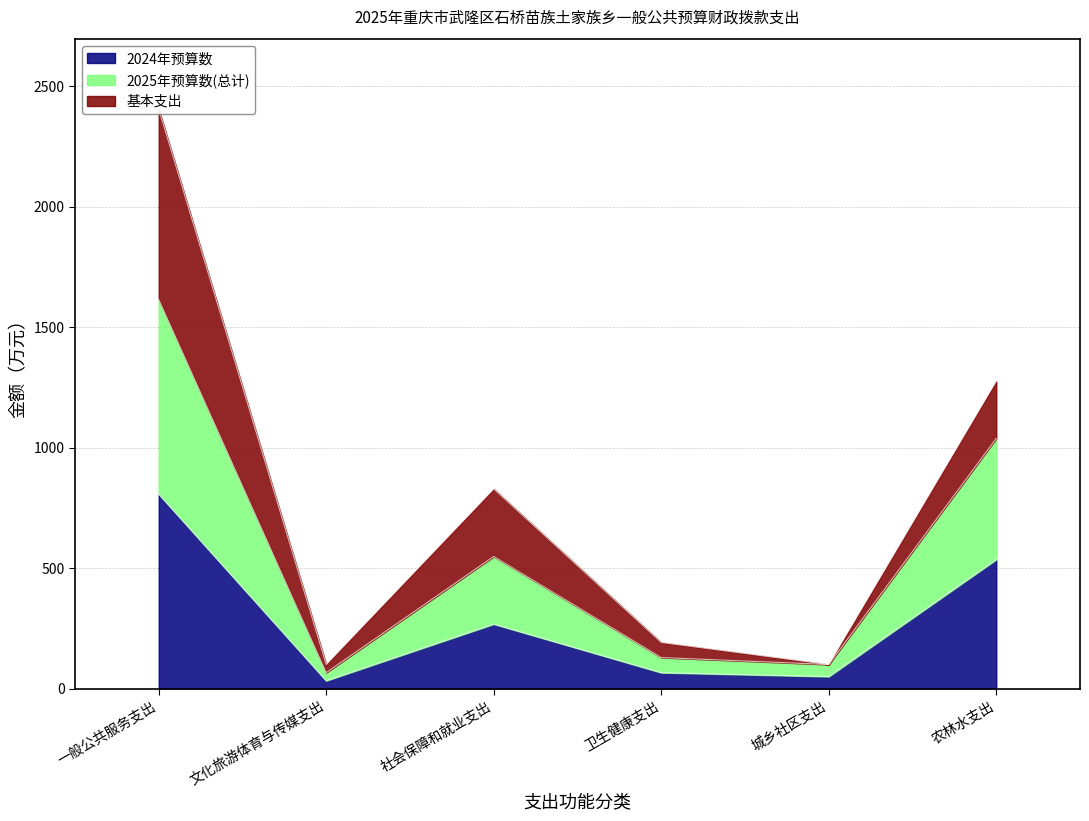

True or false: 2025年预算数(总计) and 2024年预算数 cross at least once.

False